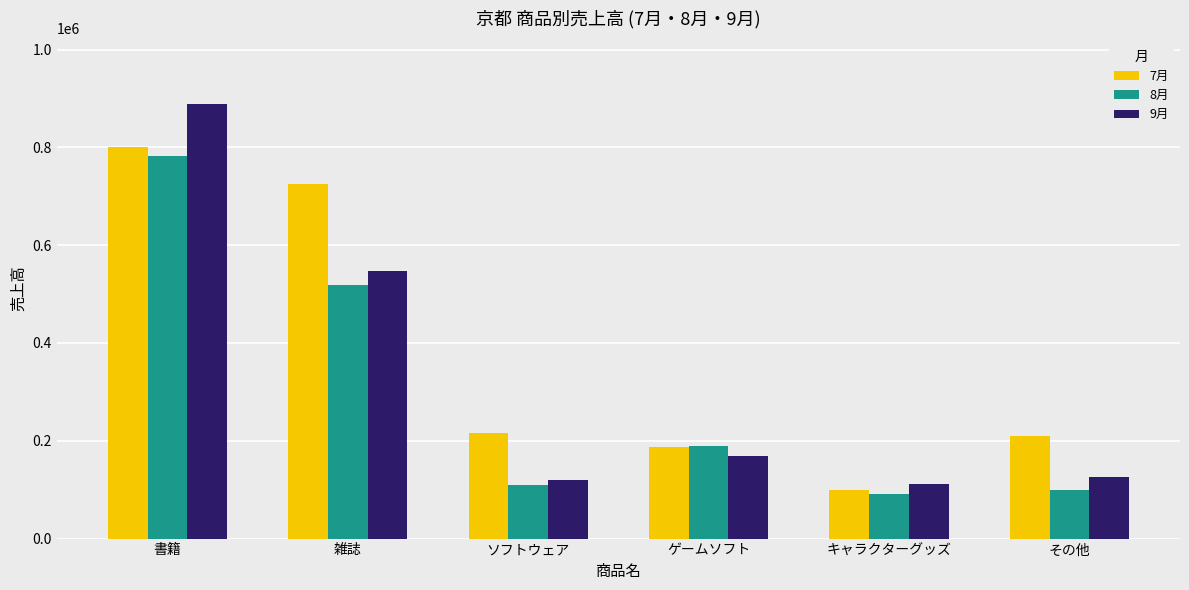

At ソフトウェア, list the series in order from largest to smallest.

7月, 9月, 8月